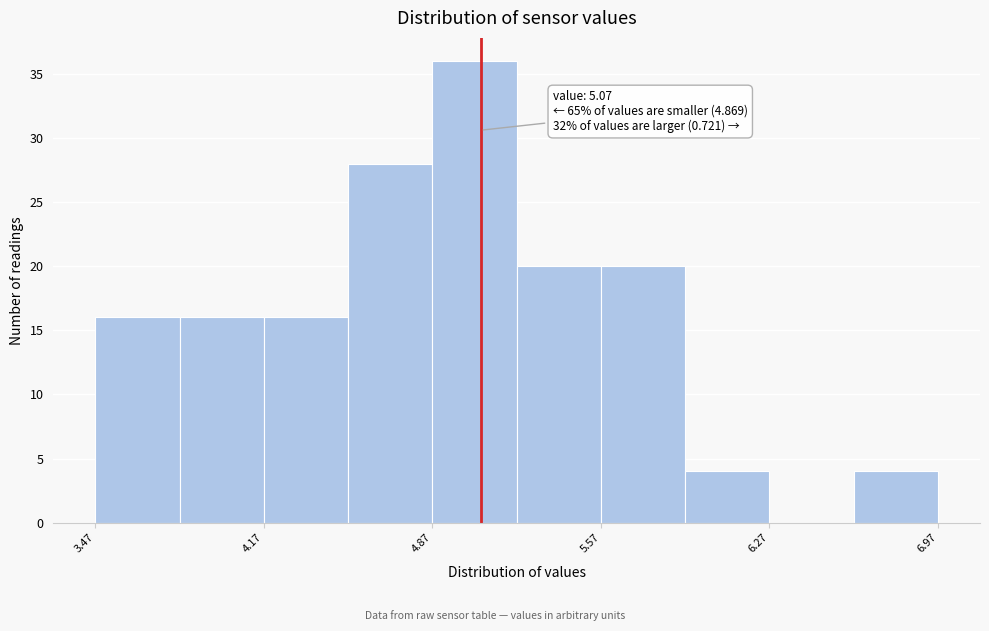

Read against the x-axis, roughly where is the centre of the tallest bar?

5.0